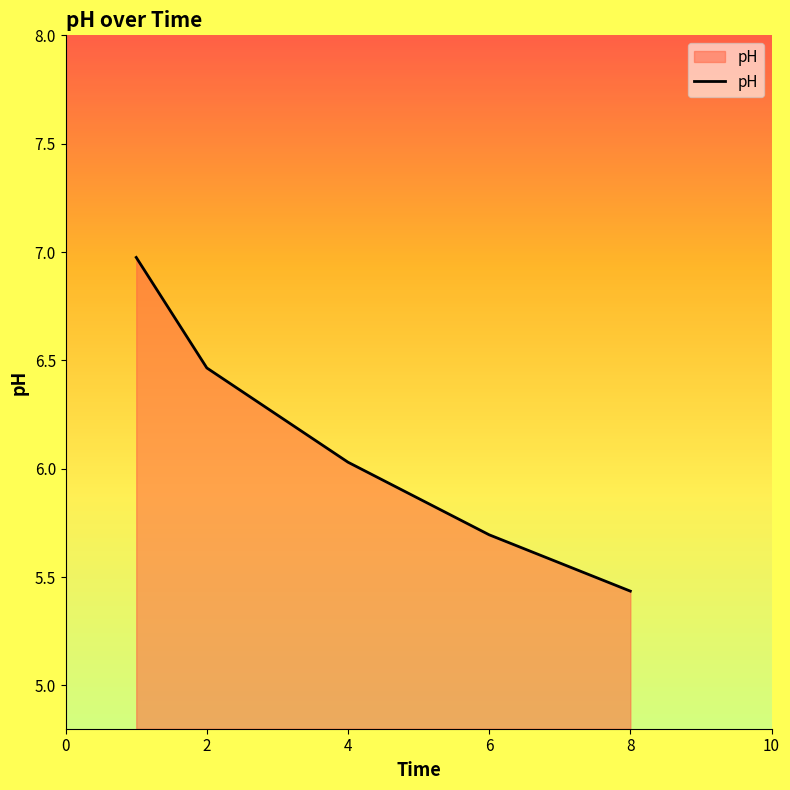

What is the sum of all values?

30.6